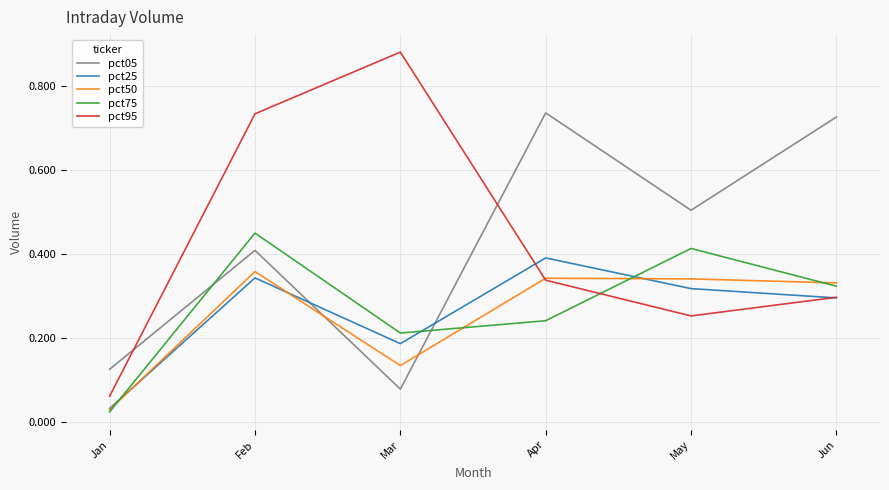

At which category does the chart reach its minimum across all series?

Jan